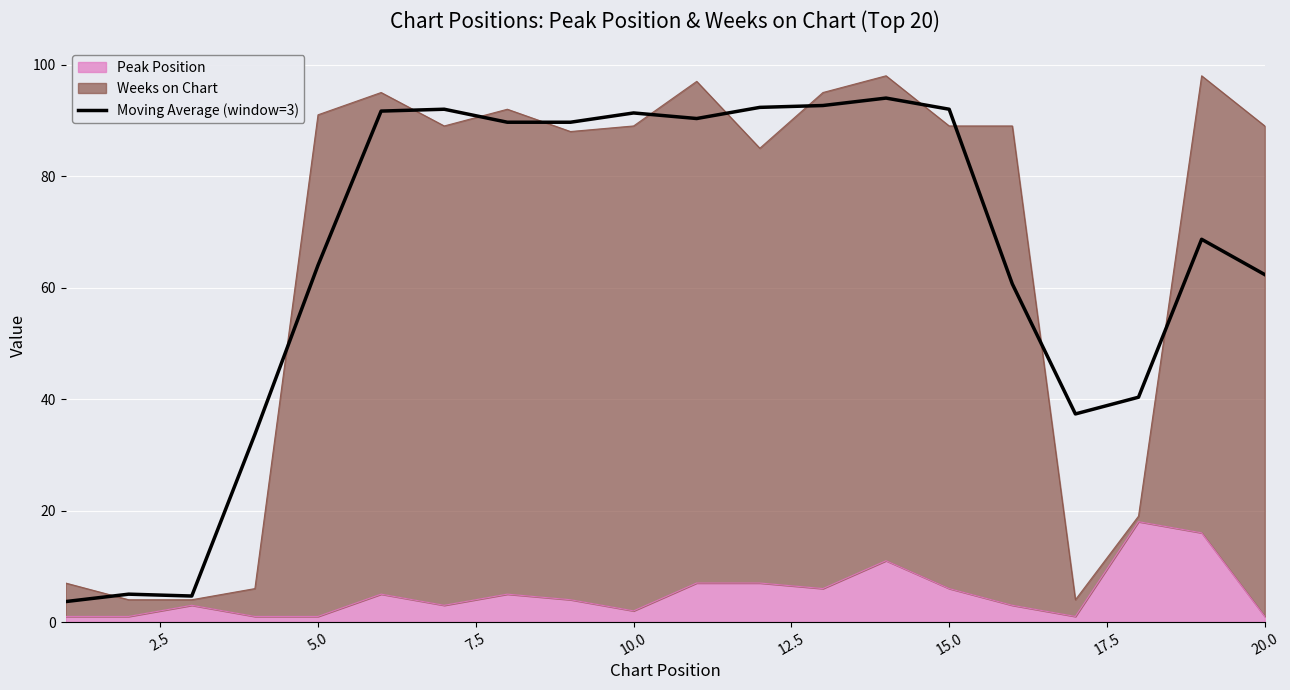

How many values exceed 89?

10